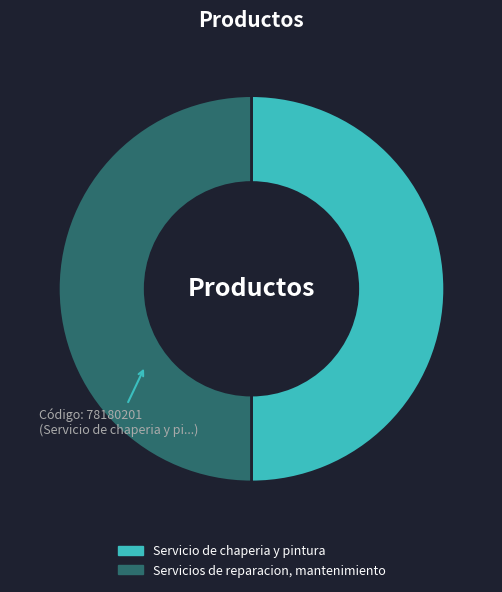

Is it true that Servicio de chaperia y pintura is 64% of the pie?

False